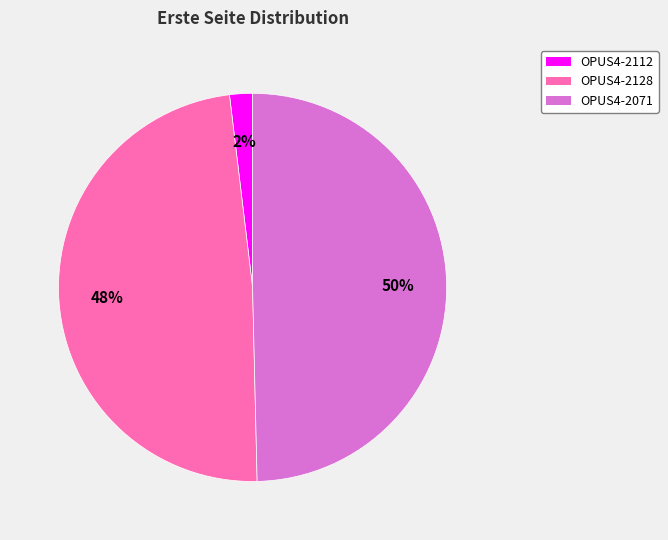

Count the number of slices in the pie.

3